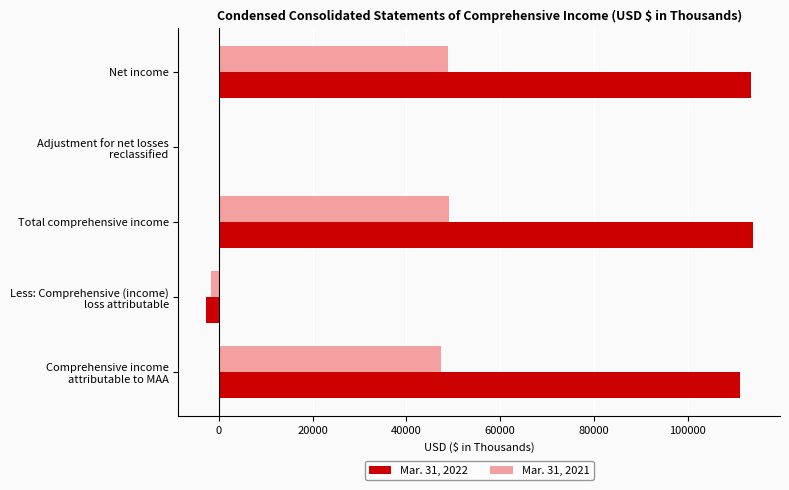

Which series has the largest range (max minus min)?

Mar. 31, 2022